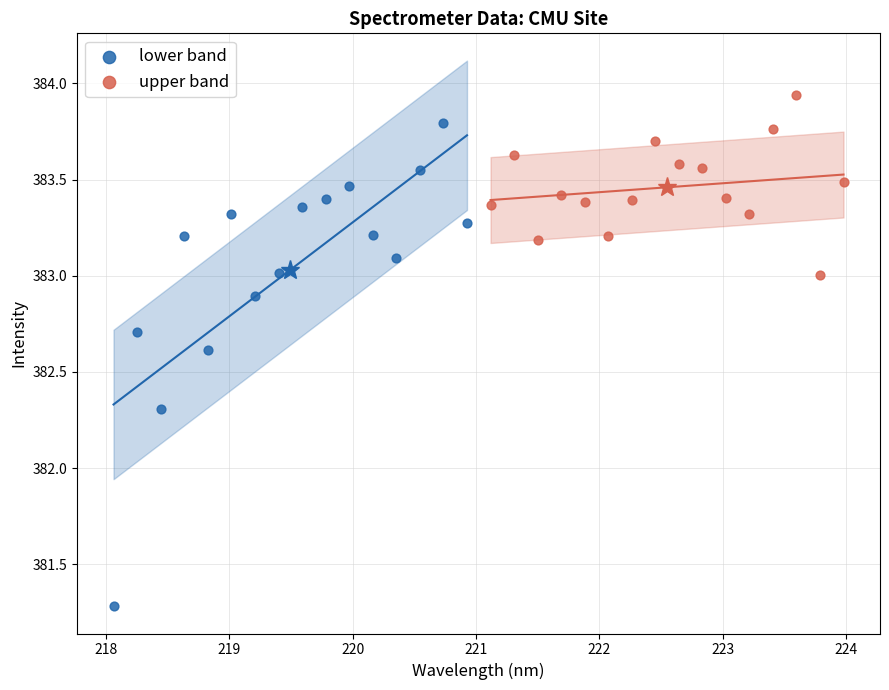

Which series contains the highest Y value?

upper band